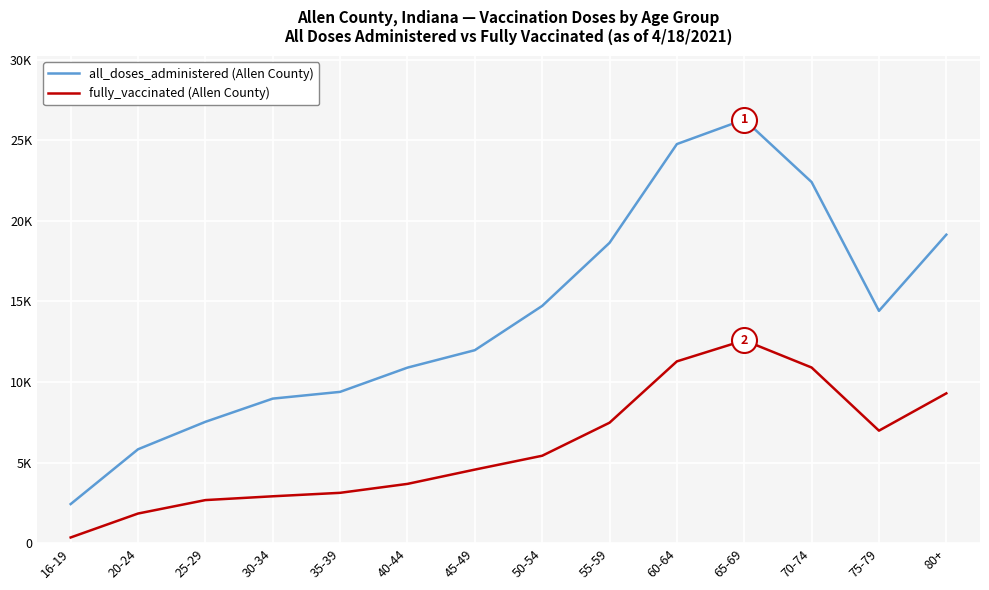

Does the chart display data point markers on the line(s)?

No